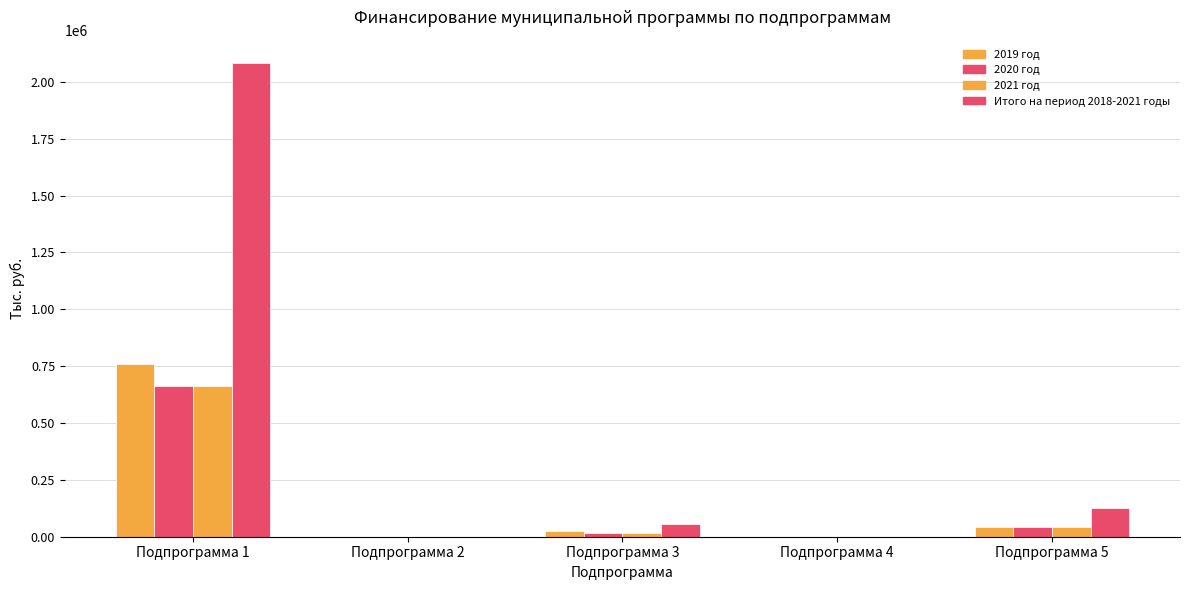

The value of Итого на период 2018-2021 годы at Подпрограмма 3 is 57152.7. True or false?

True